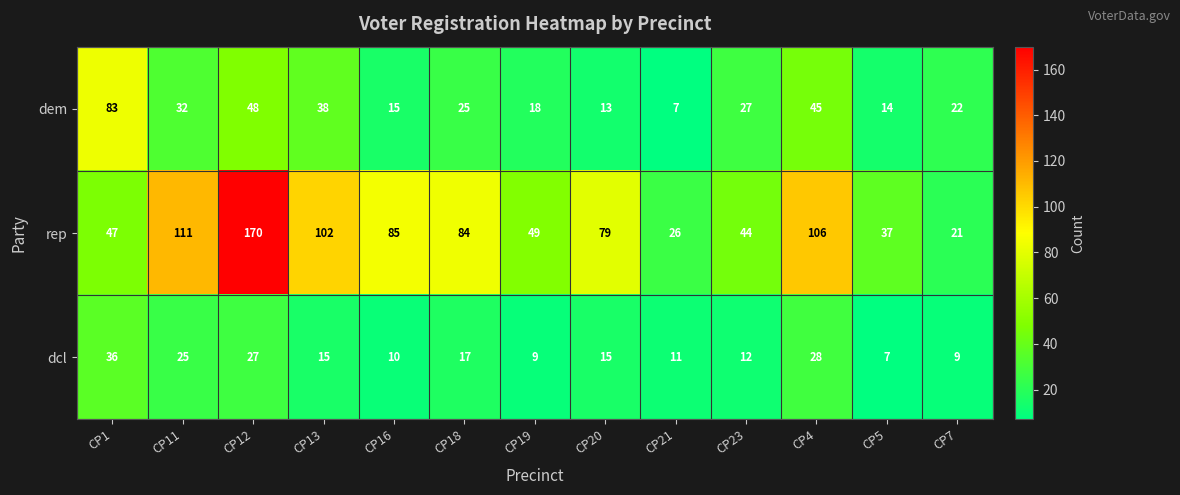

What is the total value across all series at CP1?

166